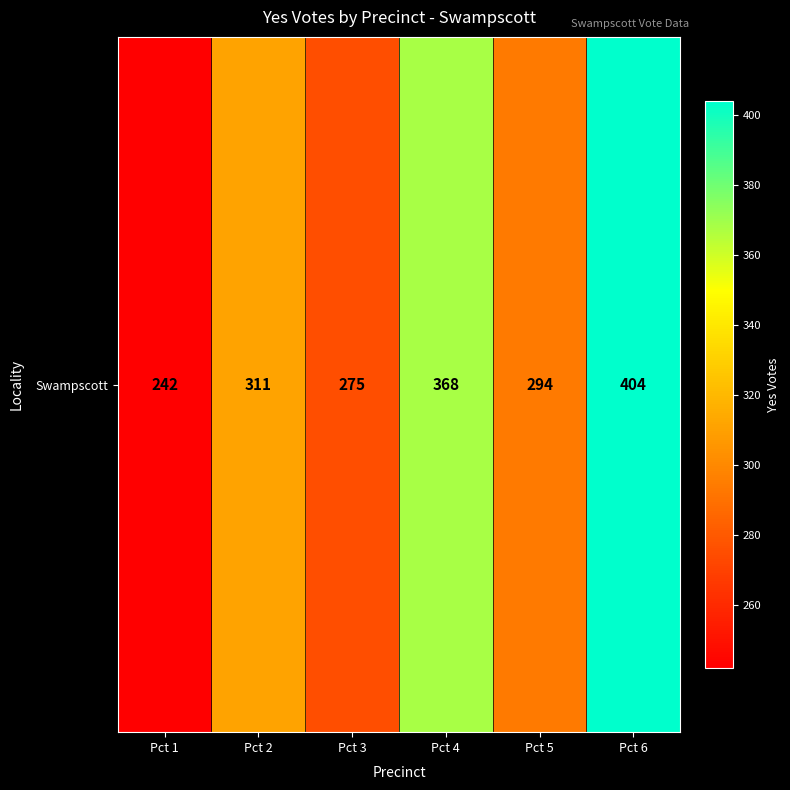

How many categories are shown in the chart?

6